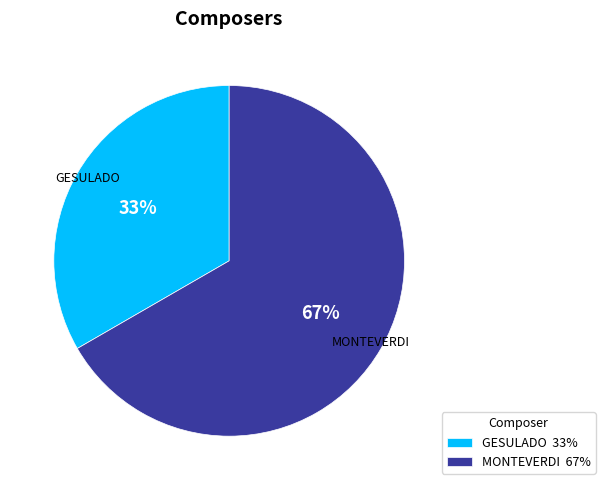

What is the ratio of the value at MONTEVERDI 67% to the value at GESULADO 33%?

2.0